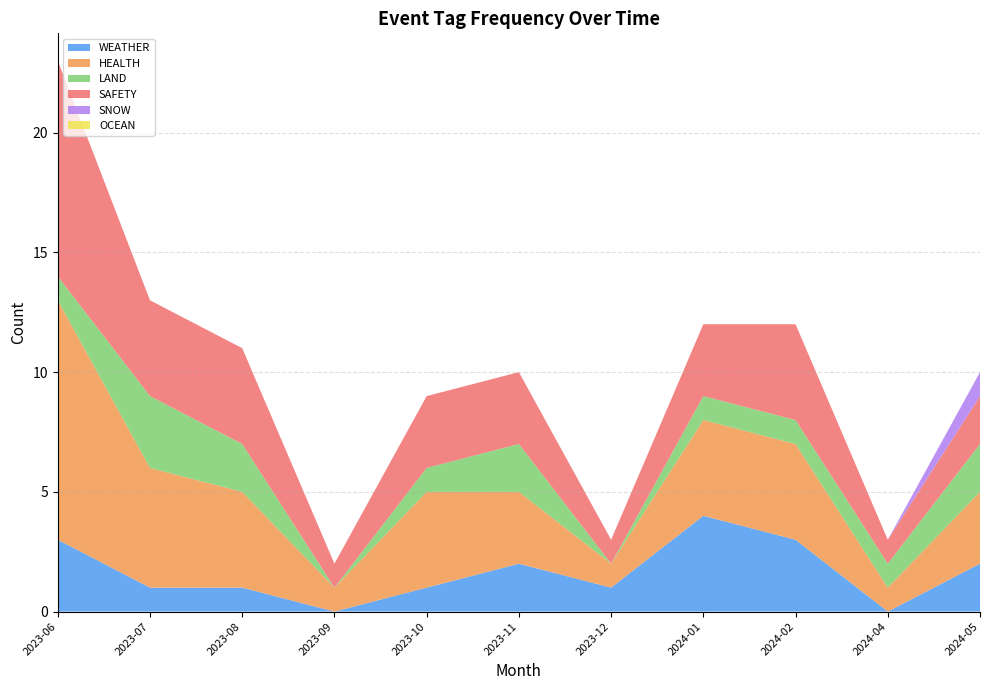

What is the total value across all series at 2023-07?

13